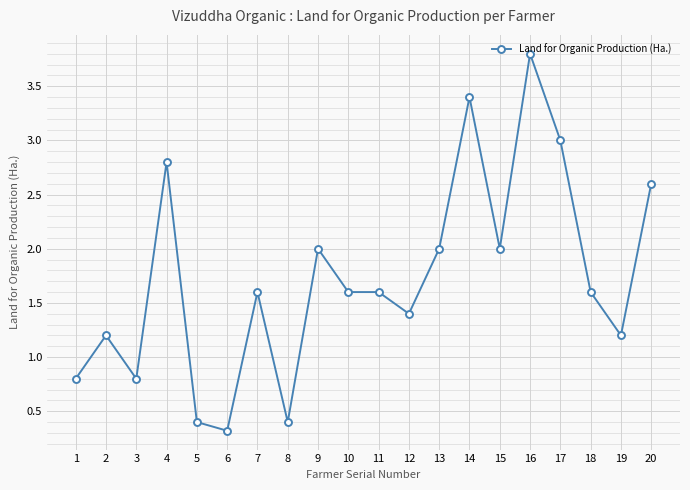

Is it true that the value at 12 is 1.4?

True